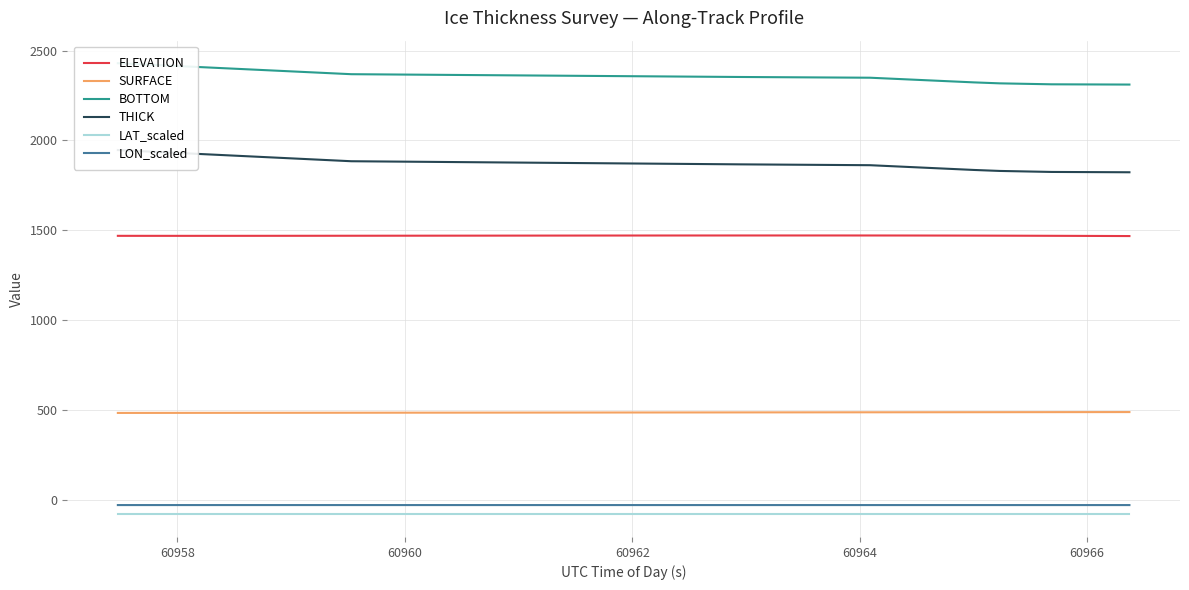

What is the value of the SURFACE point at the 8th from the left?

484.2